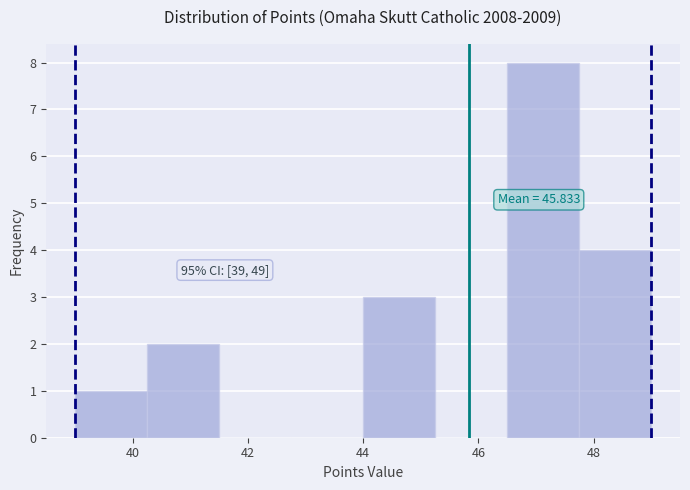

Which range on the x-axis has the tallest bar?

46.50 to 47.75